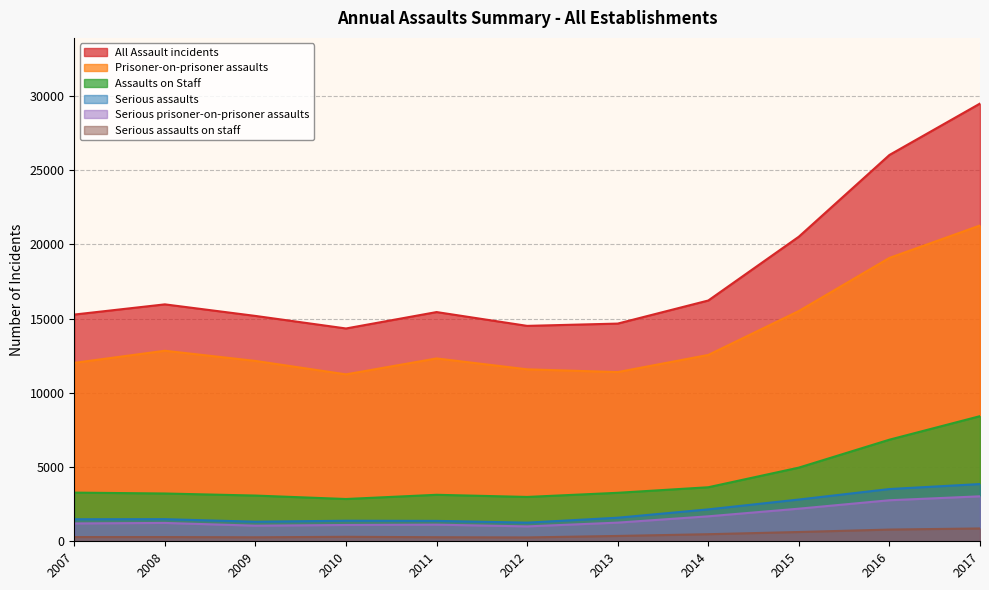

What is the lowest value of the Prisoner-on-prisoner assaults series?

11244